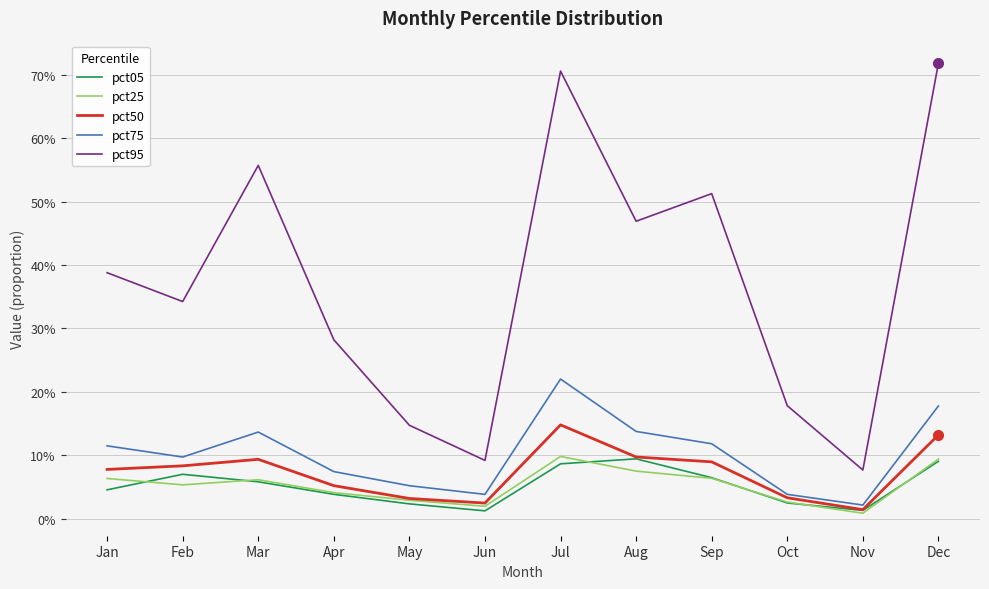

What is the lowest value of the pct95 series?

0.1